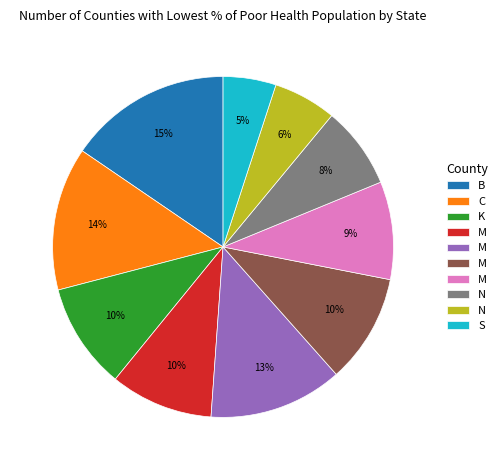

Is there any slice that represents more than half of the pie?

No